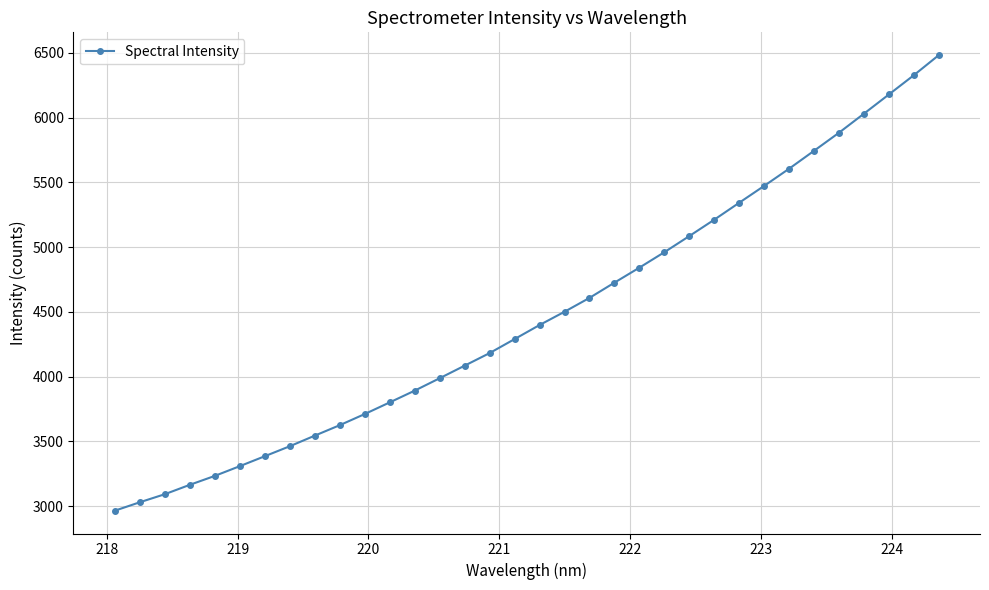

What is the greatest value displayed?

6483.0